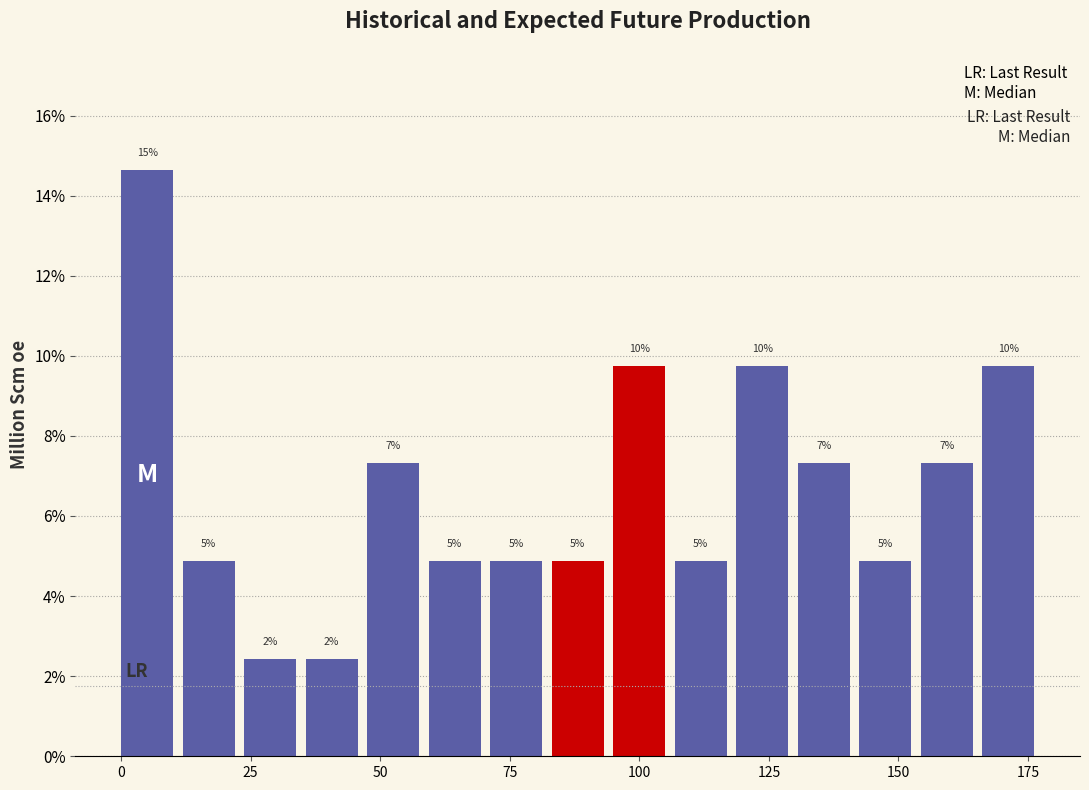

Read against the x-axis, roughly where is the centre of the tallest bar?

5